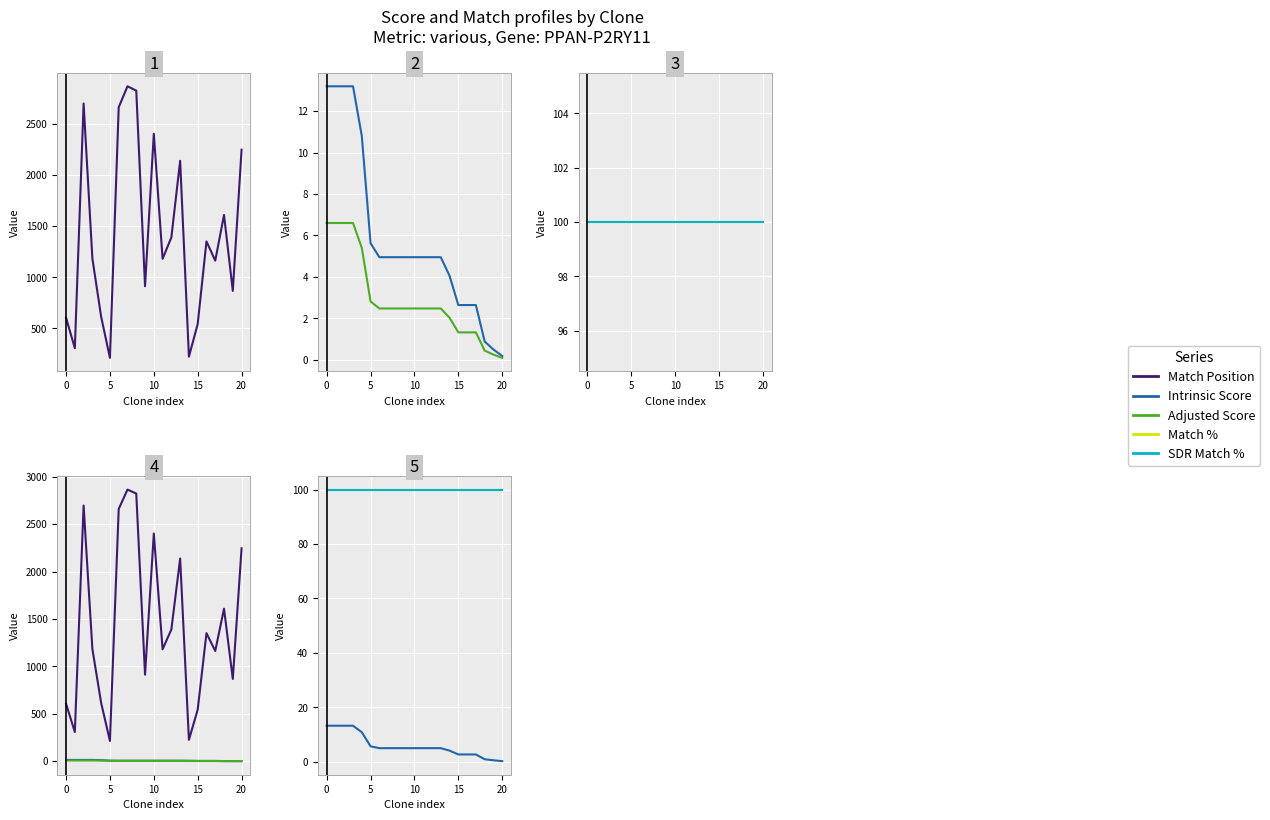

True or false: SDR Match % and Match % intersect in this chart.

False